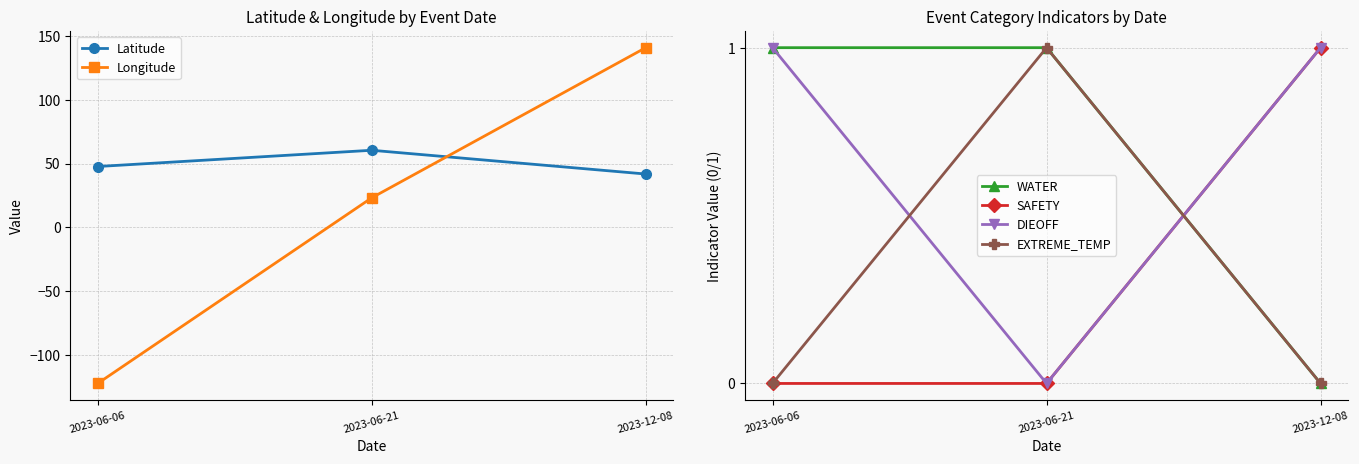

How many DIEOFF values are between 0 and 1?

3